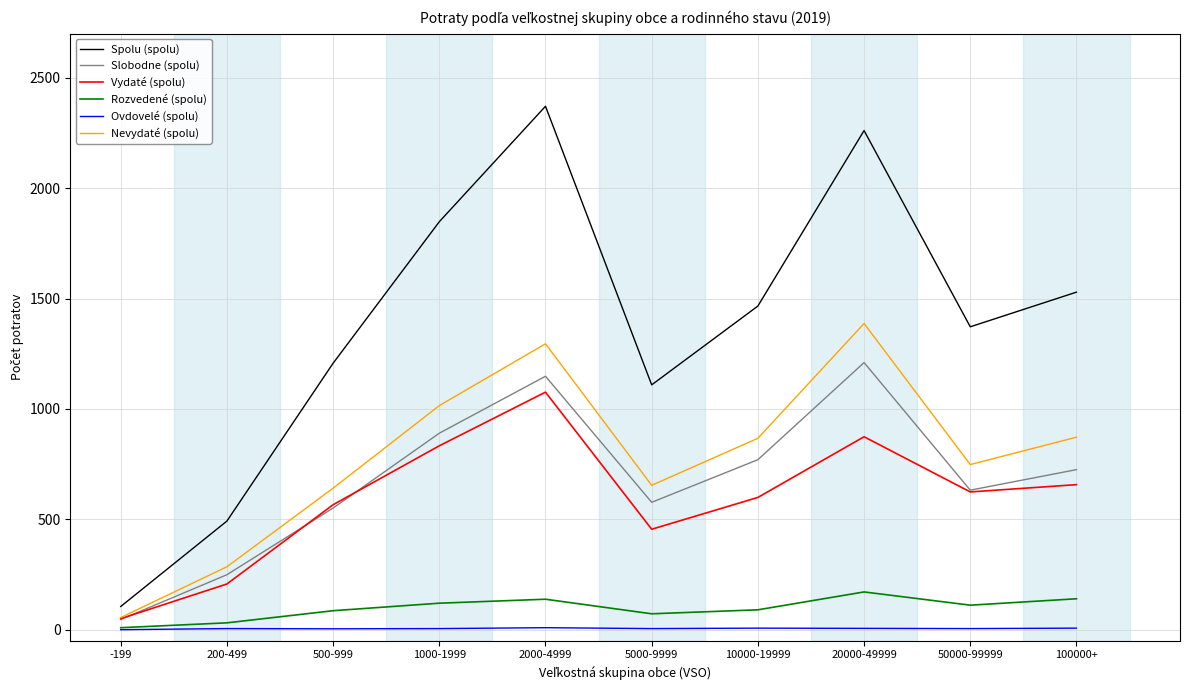

What is the spread (max minus min) of values at 5000-9999?

1104